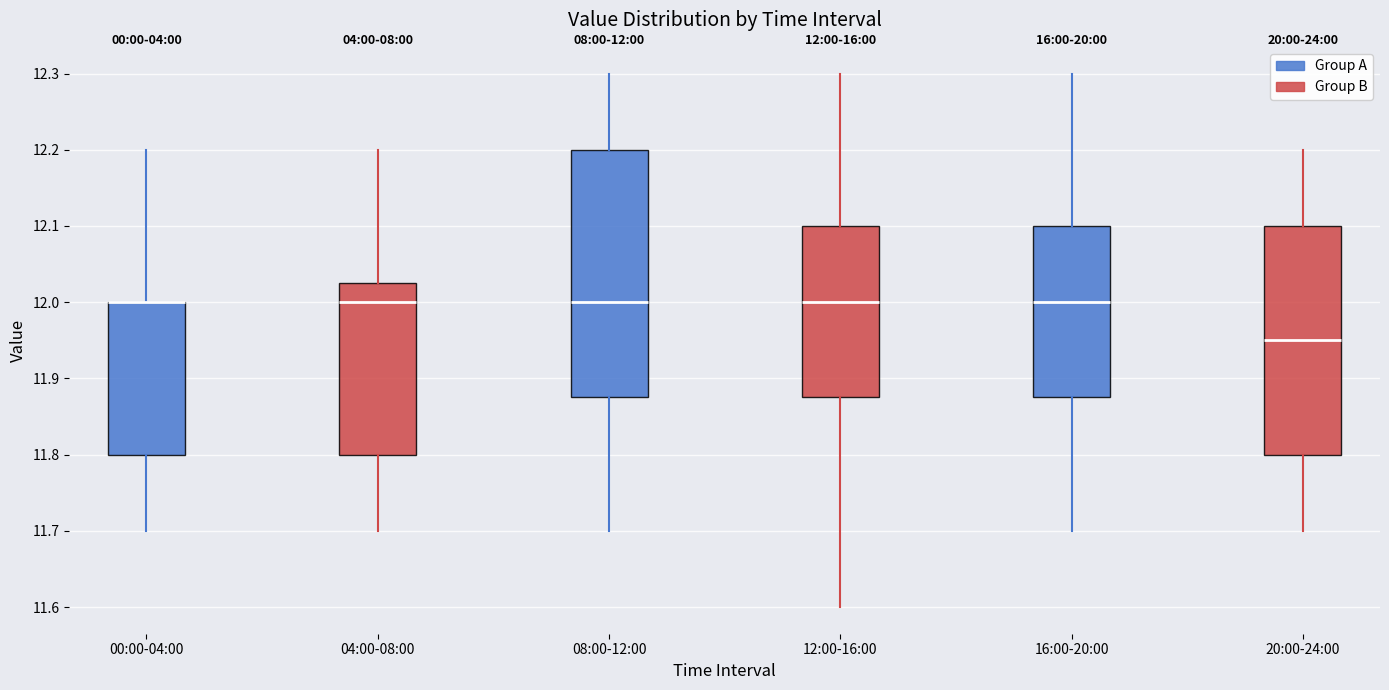

Comparing the boxes themselves (not the whiskers), which one is the tallest?

08:00-12:00